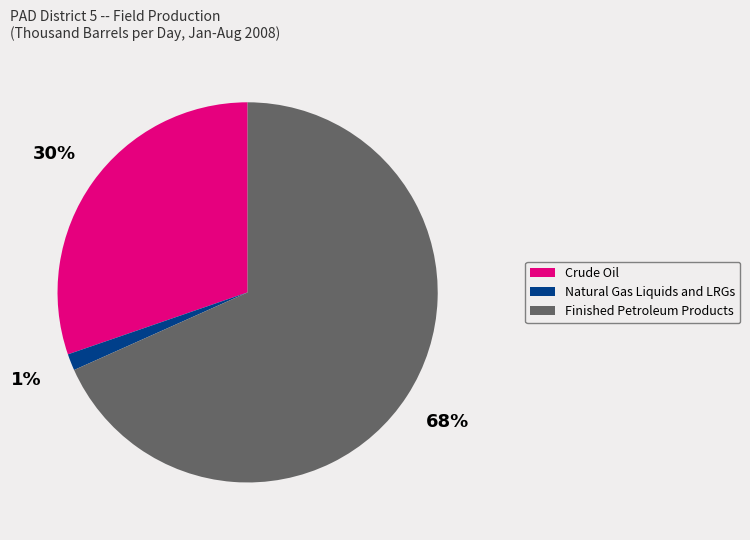

True or false: Finished Petroleum Products accounts for 68% of the total.

True